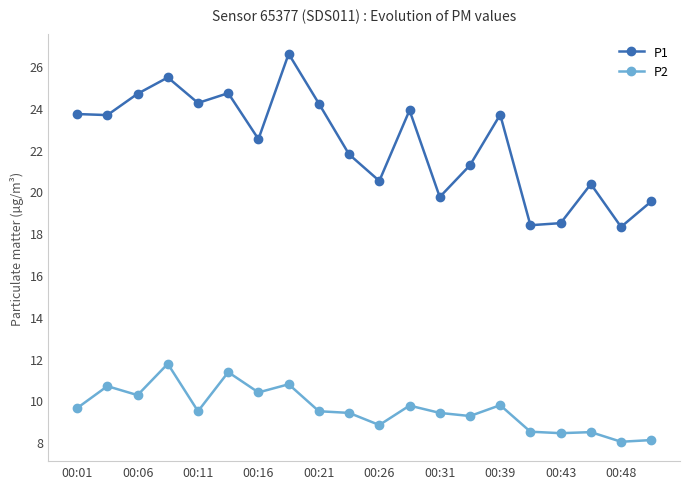

How many values in the P2 series exceed 9?

14